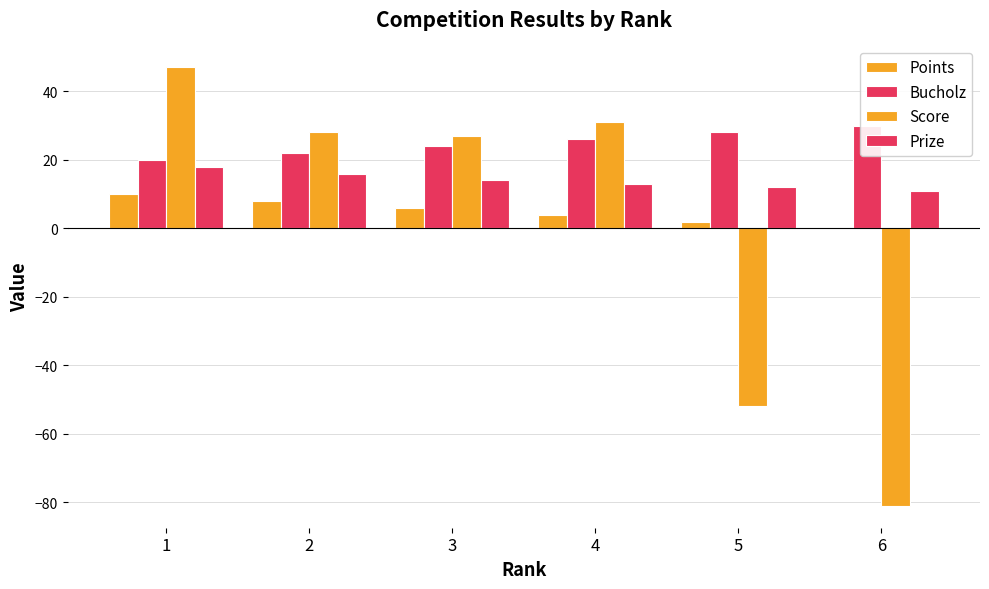

How many Prize values are between 12 and 16?

4